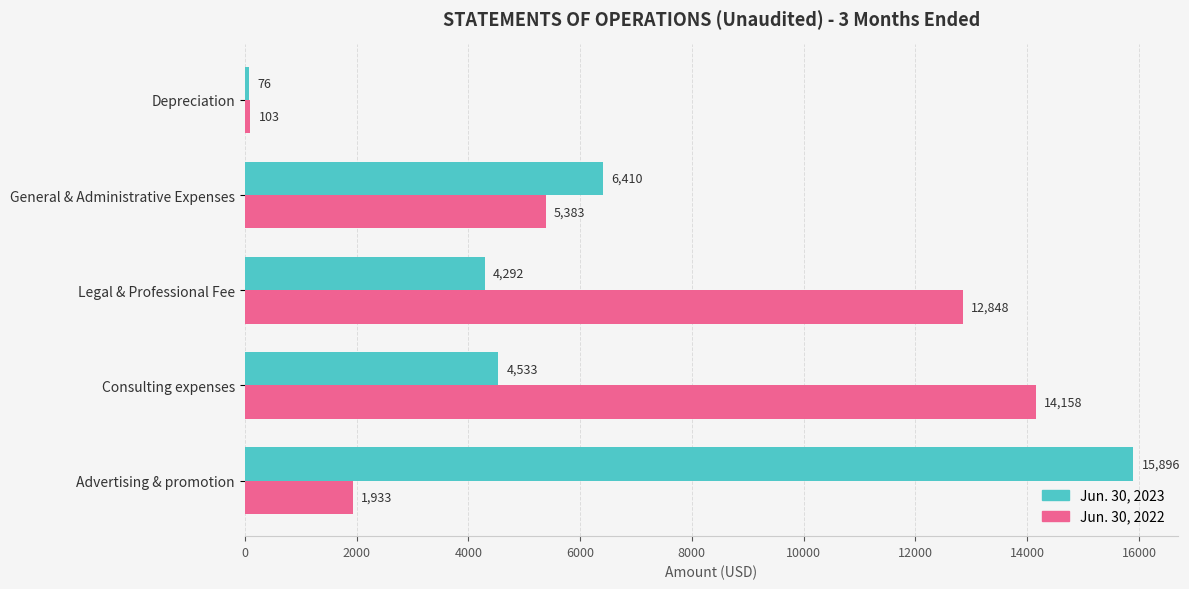

Which series has the widest spread of values?

Jun. 30, 2023